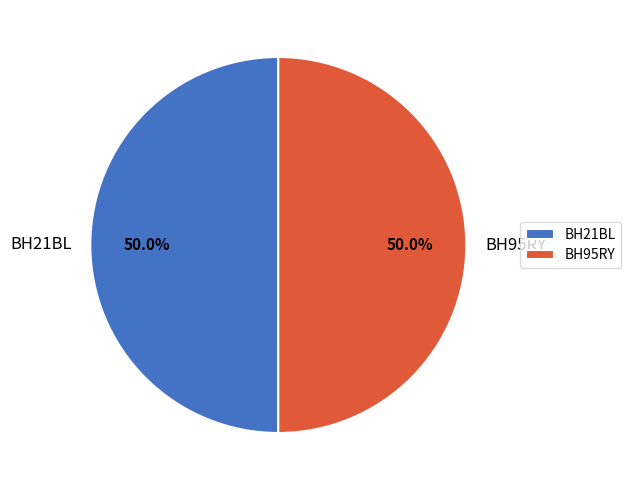

What is the ratio of the value at BH95RY to the value at BH21BL?

1.0